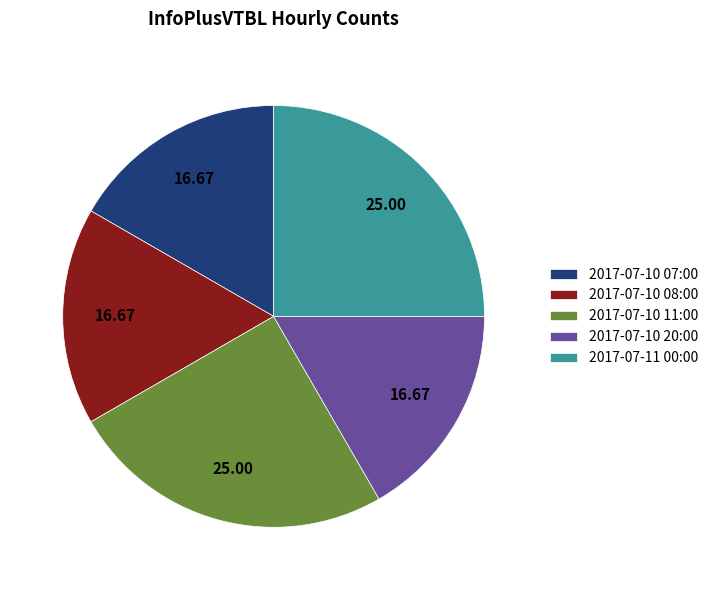

What is the ratio of the value at 2017-07-11 00:00 to the value at 2017-07-10 20:00?

1.5